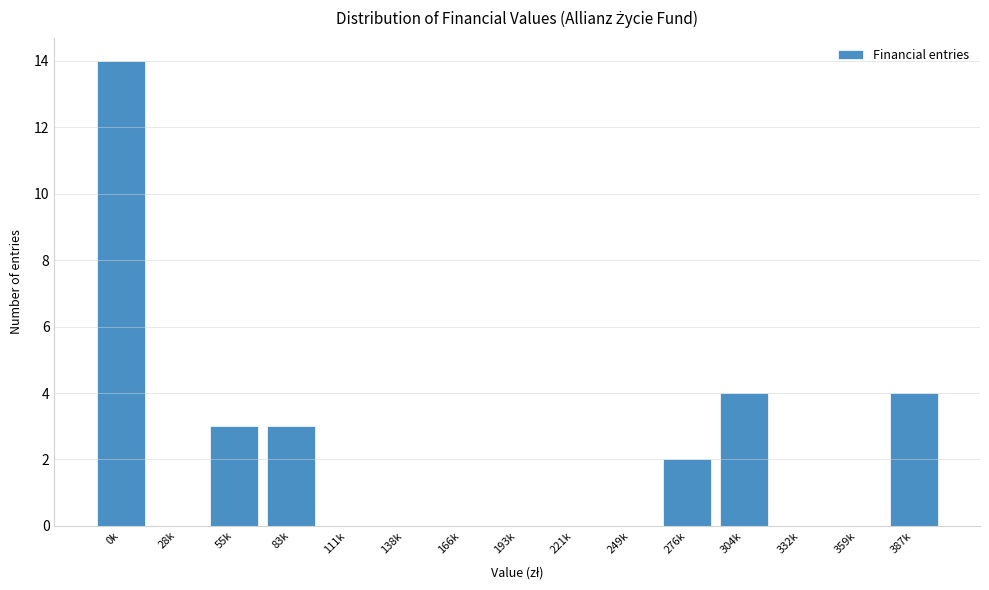

Reading left to right, transcribe all the data shown in this chart.

0k=14	28k=0	55k=3	83k=3	111k=0	138k=0	166k=0	193k=0	221k=0	249k=0	276k=2	304k=4	332k=0	359k=0	387k=4